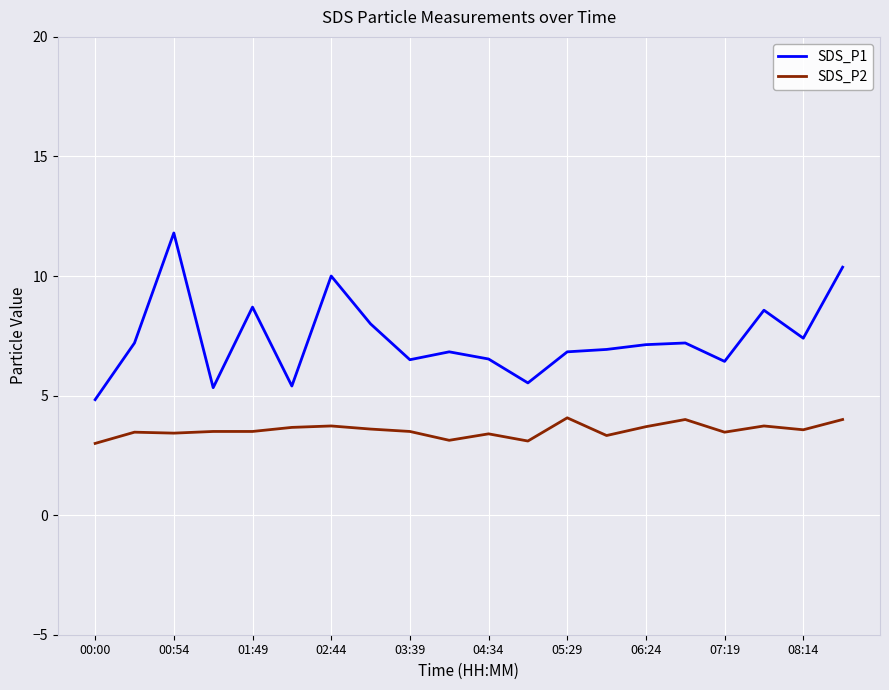

Which series has the widest spread of values?

SDS_P1